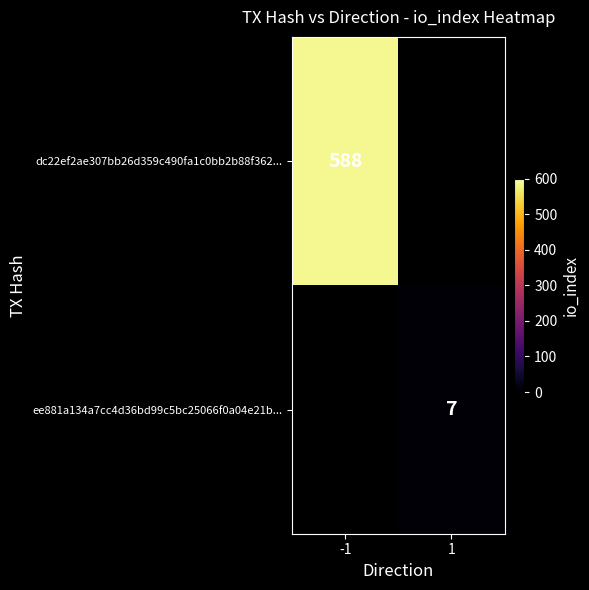

Is it true that dc22ef2ae307bb26d359c490fa1c0bb2b88f362... equals 186.6 at -1?

False